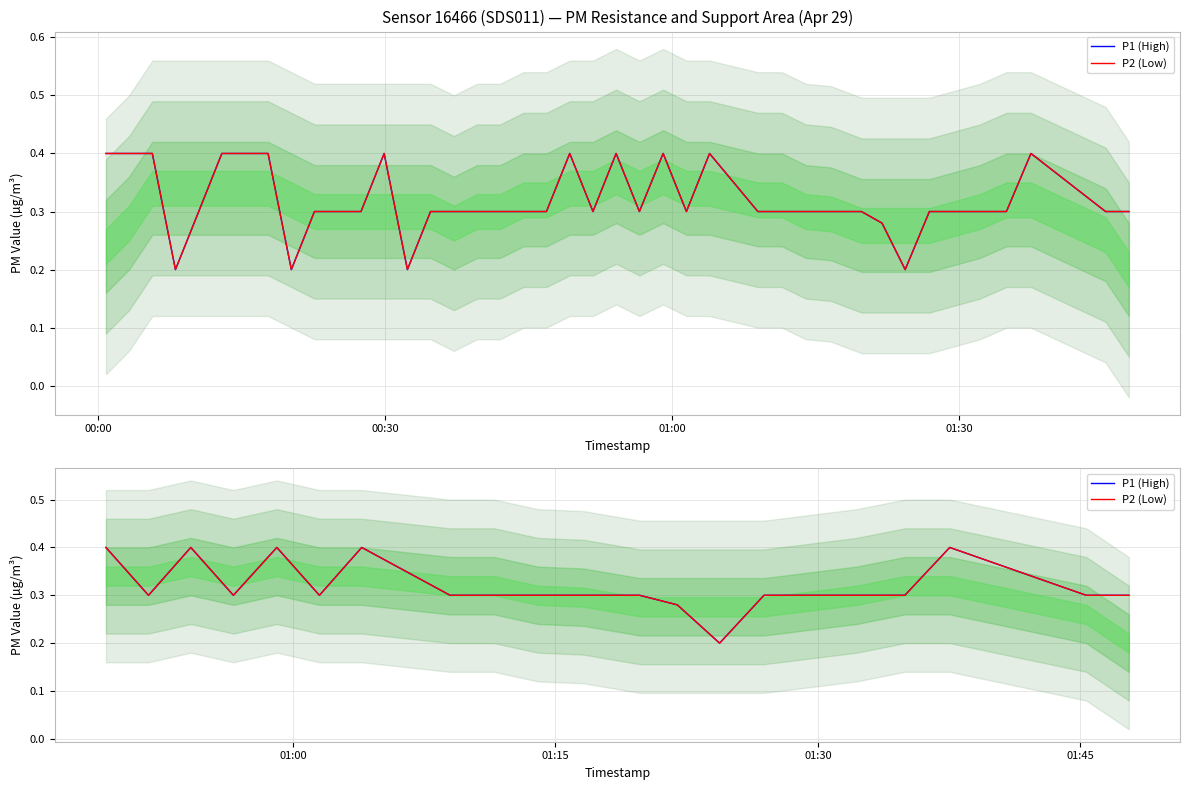

True or false: P2 (Low) and P1 (High) intersect in this chart.

False